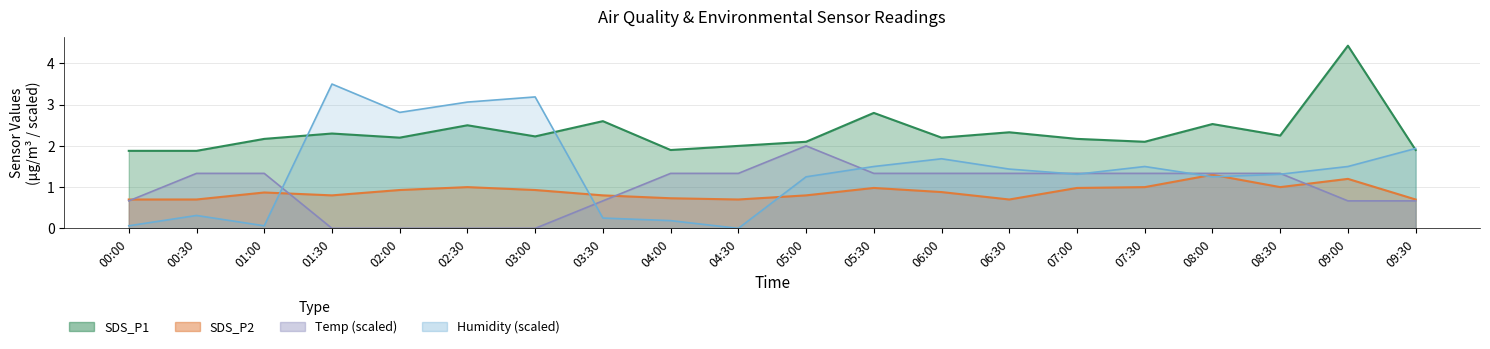

Reading right to left, transcribe all the data shown in this chart.

SDS_P1: 09:30=1.9	09:00=4.4	08:30=2.2	08:00=2.5	07:30=2.1	07:00=2.2	06:30=2.3	06:00=2.2	05:30=2.8	05:00=2.1	04:30=2.0	04:00=1.9	03:30=2.6	03:00=2.2	02:30=2.5	02:00=2.2	01:30=2.3	01:00=2.2	00:30=1.9	00:00=1.9
SDS_P2: 09:30=0.7	09:00=1.2	08:30=1.0	08:00=1.3	07:30=1.0	07:00=1.0	06:30=0.7	06:00=0.9	05:30=1.0	05:00=0.8	04:30=0.7	04:00=0.7	03:30=0.8	03:00=0.9	02:30=1.0	02:00=0.9	01:30=0.8	01:00=0.9	00:30=0.7	00:00=0.7
Temp: 09:30=0.7	09:00=0.7	08:30=1.3	08:00=1.3	07:30=1.3	07:00=1.3	06:30=1.3	06:00=1.3	05:30=1.3	05:00=2.0	04:30=1.3	04:00=1.3	03:30=0.7	03:00=0.0	02:30=0.0	02:00=0.0	01:30=0.0	01:00=1.3	00:30=1.3	00:00=0.7
Humidity: 09:30=1.9	09:00=1.5	08:30=1.3	08:00=1.2	07:30=1.5	07:00=1.3	06:30=1.4	06:00=1.7	05:30=1.5	05:00=1.2	04:30=0.0	04:00=0.2	03:30=0.2	03:00=3.2	02:30=3.1	02:00=2.8	01:30=3.5	01:00=0.1	00:30=0.3	00:00=0.1